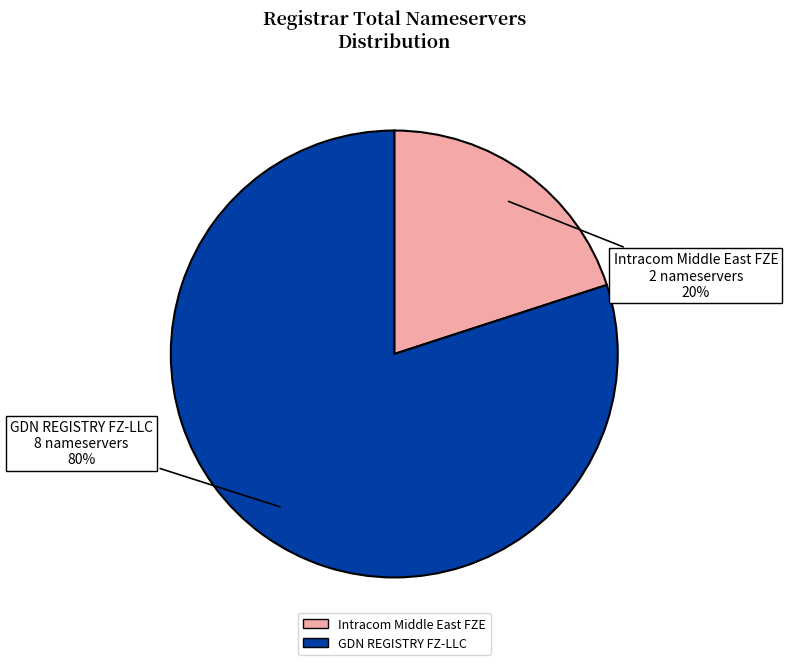

To the nearest percent, what portion does GDN REGISTRY FZ-LLC represent?

80%